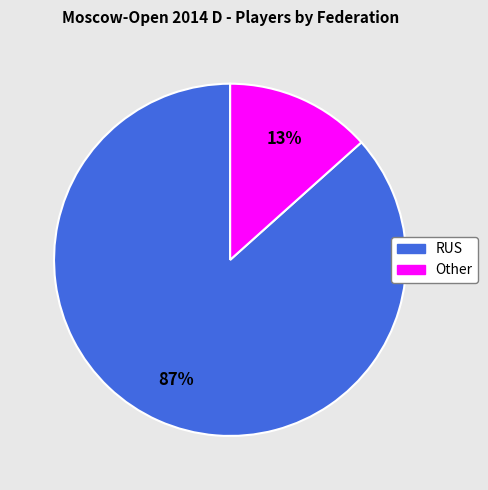

Is the sum of Other and RUS greater than half?

Yes